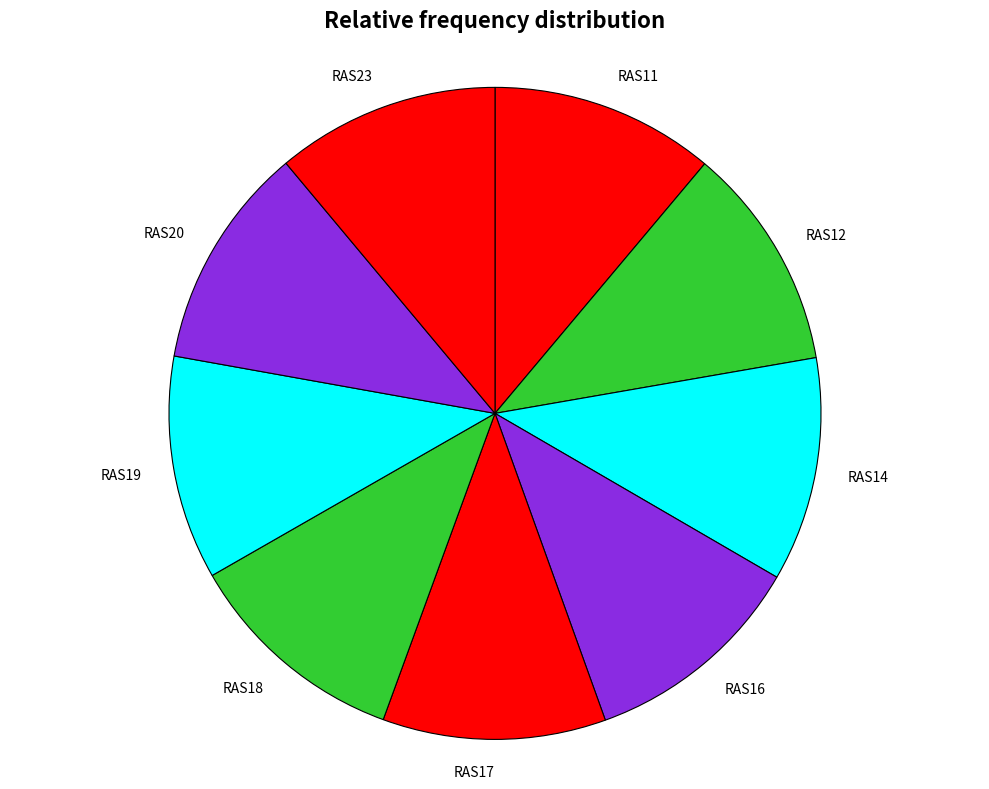

How many segments does this pie chart have?

9